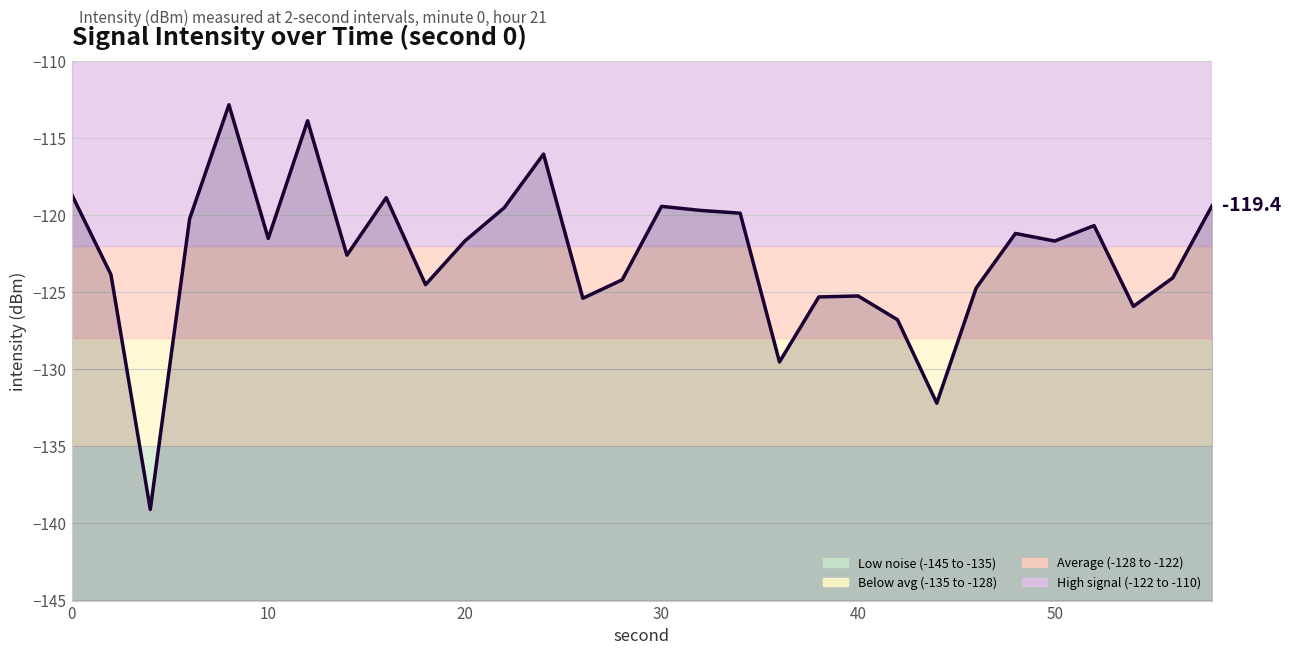

Is it true that the value at 0 is -118.7?

True